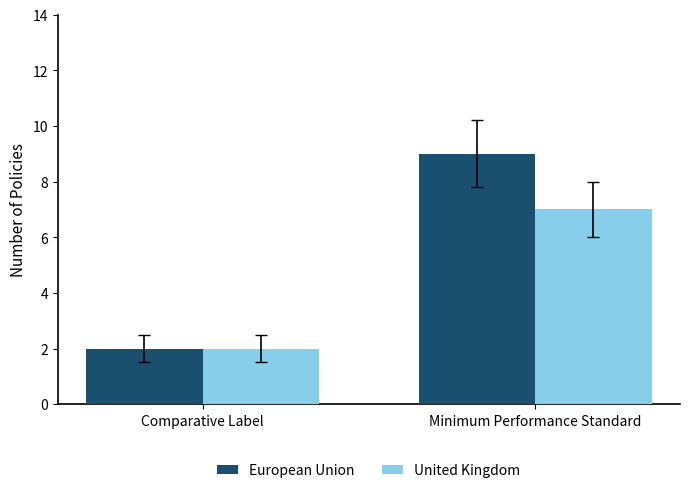

At Minimum Performance Standard, list the series in order from largest to smallest.

European Union, United Kingdom